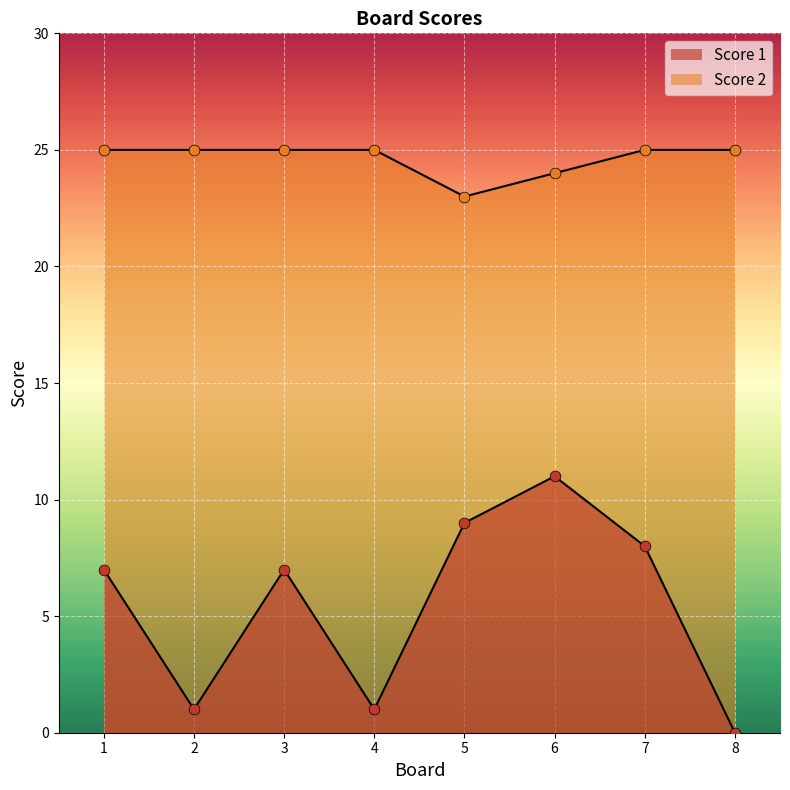

What are all the series names shown in the legend?

Score 1, Score 2